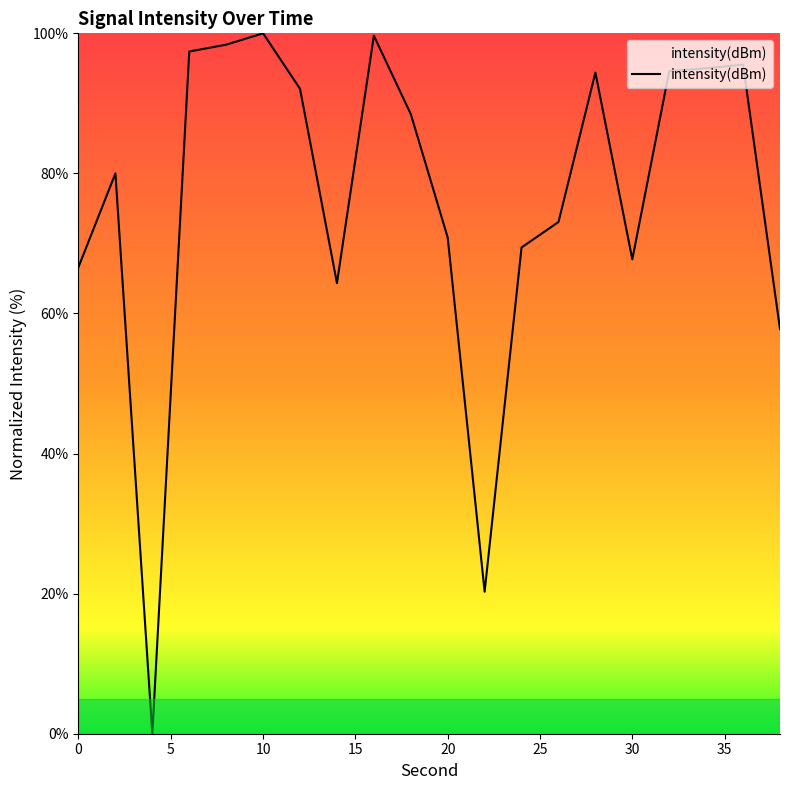

What is the difference between the maximum and minimum values?

100.0